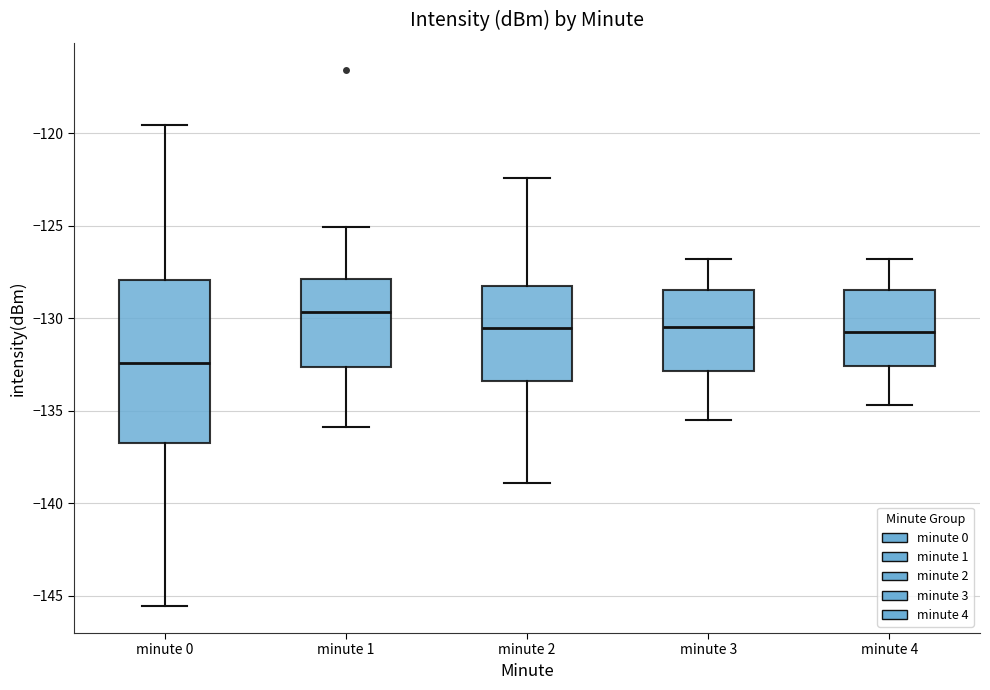

Reading left to right, read every box against the y-axis: the position of its median line, the range the box covers, and the ends of its whiskers. The values are not printed on the chart, so give them approximately, as read against the axis.

minute 0: median -132.5, box -136.5 to -128.0, whiskers -145.5 to -119.5
minute 1: median -129.5, box -132.5 to -128.0, whiskers -136.0 to -125.0
minute 2: median -130.5, box -133.5 to -128.5, whiskers -139.0 to -122.5
minute 3: median -130.5, box -133.0 to -128.5, whiskers -135.5 to -127.0
minute 4: median -130.5, box -132.5 to -128.5, whiskers -134.5 to -127.0